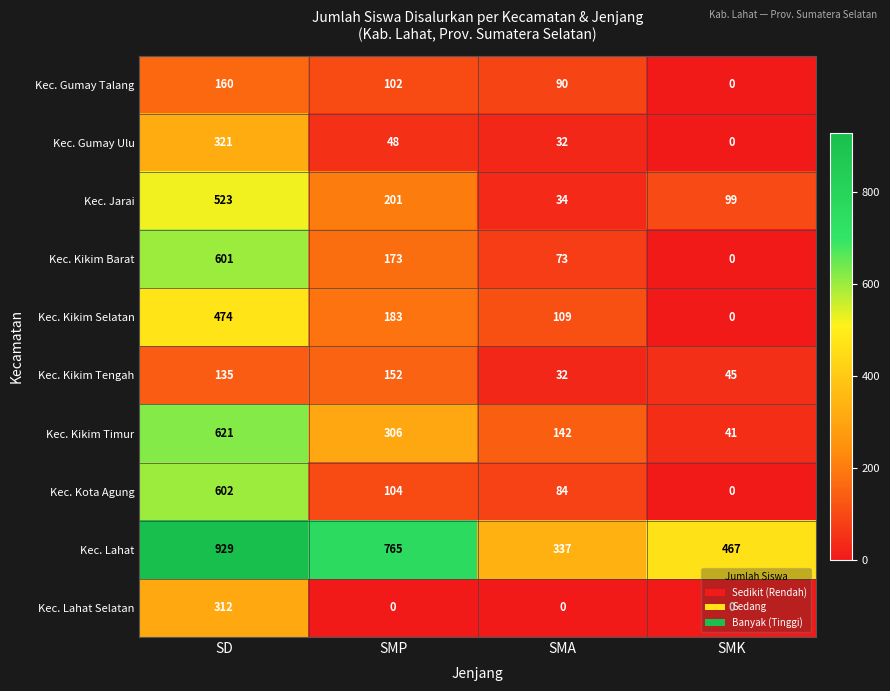

The Kec. Kikim Timur series shows 88 at SMA. True or false?

False